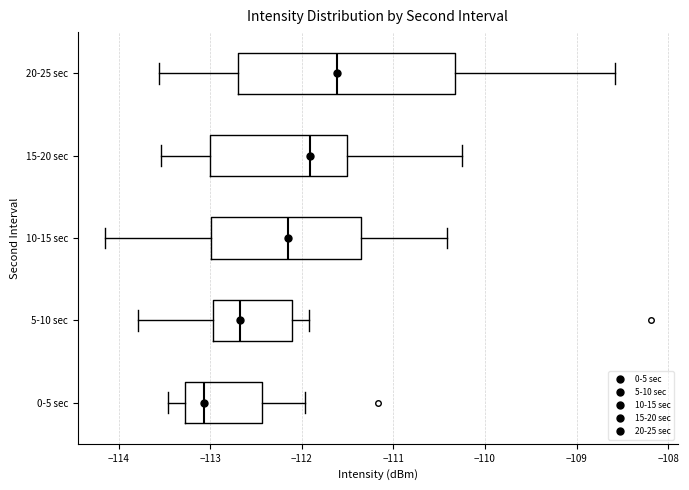

Reading bottom to top, transcribe this box plot: for each box, give where its median line is, the range the box spans, and where its two whiskers end, as read against the x-axis. The values are not printed on the chart, so give them approximately, as read against the axis.

0-5 sec: median -113.1, box -113.3 to -112.4, whiskers -113.5 to -112.0
5-10 sec: median -112.7, box -113.0 to -112.1, whiskers -113.8 to -111.9
10-15 sec: median -112.2, box -113.0 to -111.4, whiskers -114.1 to -110.4
15-20 sec: median -111.9, box -113.0 to -111.5, whiskers -113.5 to -110.2
20-25 sec: median -111.6, box -112.7 to -110.3, whiskers -113.6 to -108.6